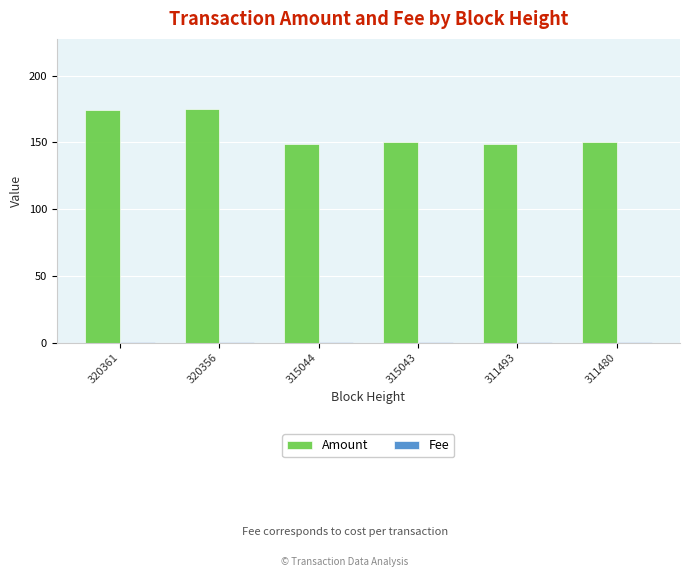

Which series has the largest total across all categories?

Amount